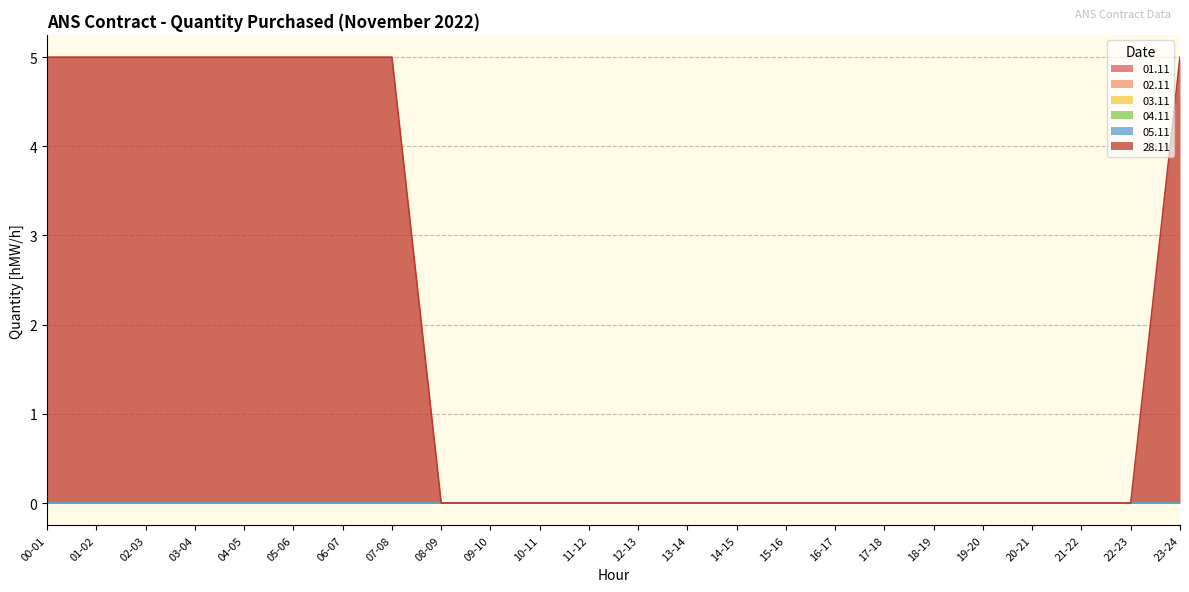

Reading left to right, extract all data points from this chart.

01.11: 00-01=0	01-02=0	02-03=0	03-04=0	04-05=0	05-06=0	06-07=0	07-08=0	08-09=0	09-10=0	10-11=0	11-12=0	12-13=0	13-14=0	14-15=0	15-16=0	16-17=0	17-18=0	18-19=0	19-20=0	20-21=0	21-22=0	22-23=0	23-24=0
02.11: 00-01=0	01-02=0	02-03=0	03-04=0	04-05=0	05-06=0	06-07=0	07-08=0	08-09=0	09-10=0	10-11=0	11-12=0	12-13=0	13-14=0	14-15=0	15-16=0	16-17=0	17-18=0	18-19=0	19-20=0	20-21=0	21-22=0	22-23=0	23-24=0
03.11: 00-01=0	01-02=0	02-03=0	03-04=0	04-05=0	05-06=0	06-07=0	07-08=0	08-09=0	09-10=0	10-11=0	11-12=0	12-13=0	13-14=0	14-15=0	15-16=0	16-17=0	17-18=0	18-19=0	19-20=0	20-21=0	21-22=0	22-23=0	23-24=0
04.11: 00-01=0	01-02=0	02-03=0	03-04=0	04-05=0	05-06=0	06-07=0	07-08=0	08-09=0	09-10=0	10-11=0	11-12=0	12-13=0	13-14=0	14-15=0	15-16=0	16-17=0	17-18=0	18-19=0	19-20=0	20-21=0	21-22=0	22-23=0	23-24=0
05.11: 00-01=0	01-02=0	02-03=0	03-04=0	04-05=0	05-06=0	06-07=0	07-08=0	08-09=0	09-10=0	10-11=0	11-12=0	12-13=0	13-14=0	14-15=0	15-16=0	16-17=0	17-18=0	18-19=0	19-20=0	20-21=0	21-22=0	22-23=0	23-24=0
28.11: 00-01=5	01-02=5	02-03=5	03-04=5	04-05=5	05-06=5	06-07=5	07-08=5	08-09=0	09-10=0	10-11=0	11-12=0	12-13=0	13-14=0	14-15=0	15-16=0	16-17=0	17-18=0	18-19=0	19-20=0	20-21=0	21-22=0	22-23=0	23-24=5